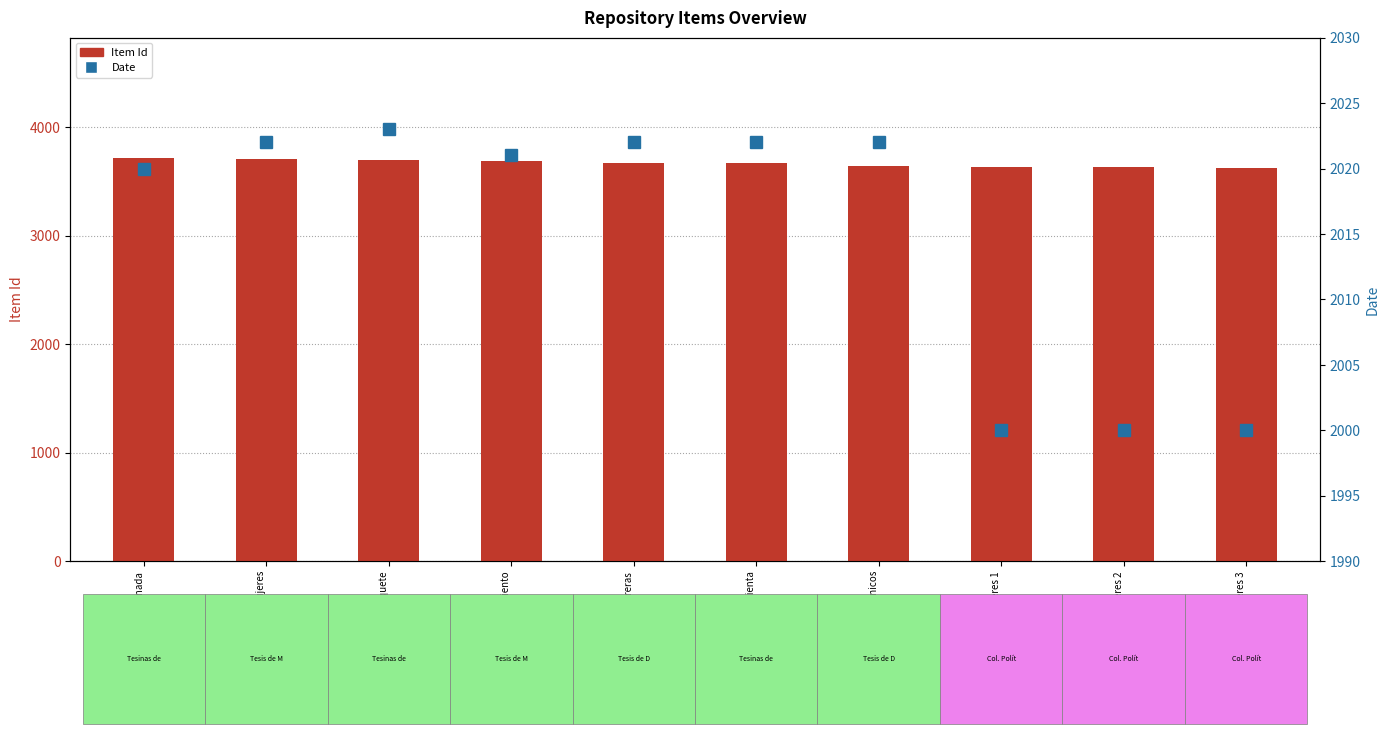

How many data points in Date are less than 2022?

5